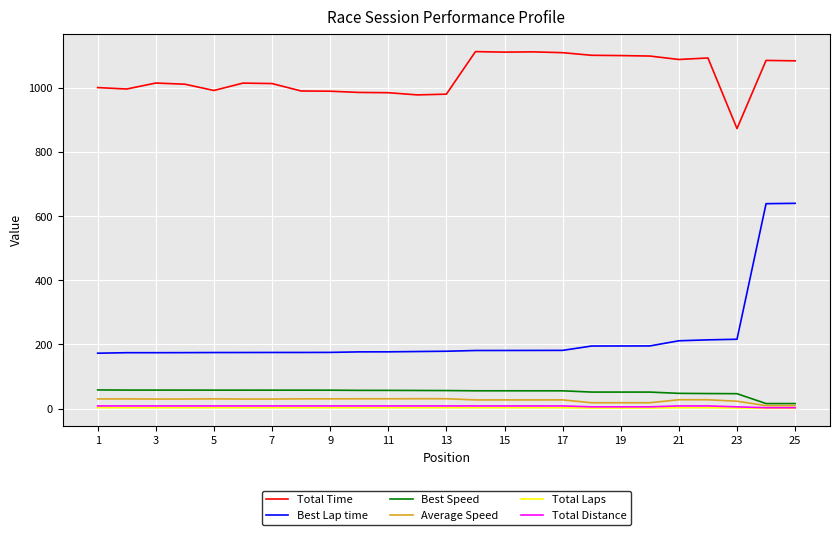

Does the chart have visible grid lines?

Yes